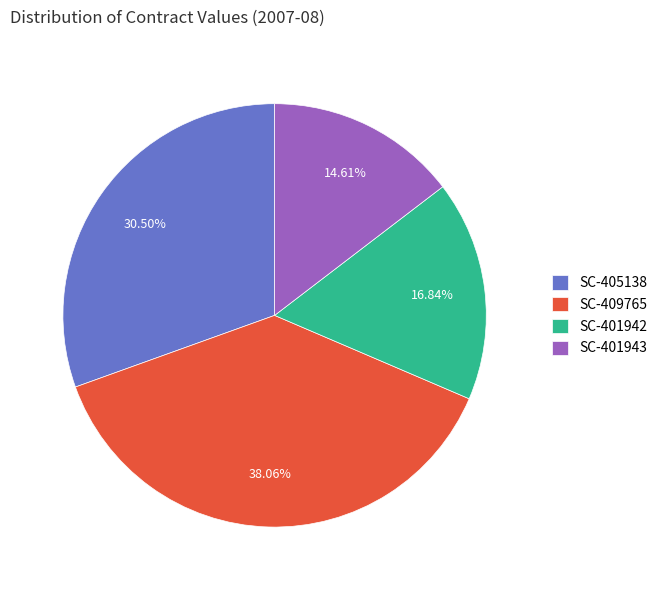

True or false: SC-405138 accounts for 22% of the total.

False